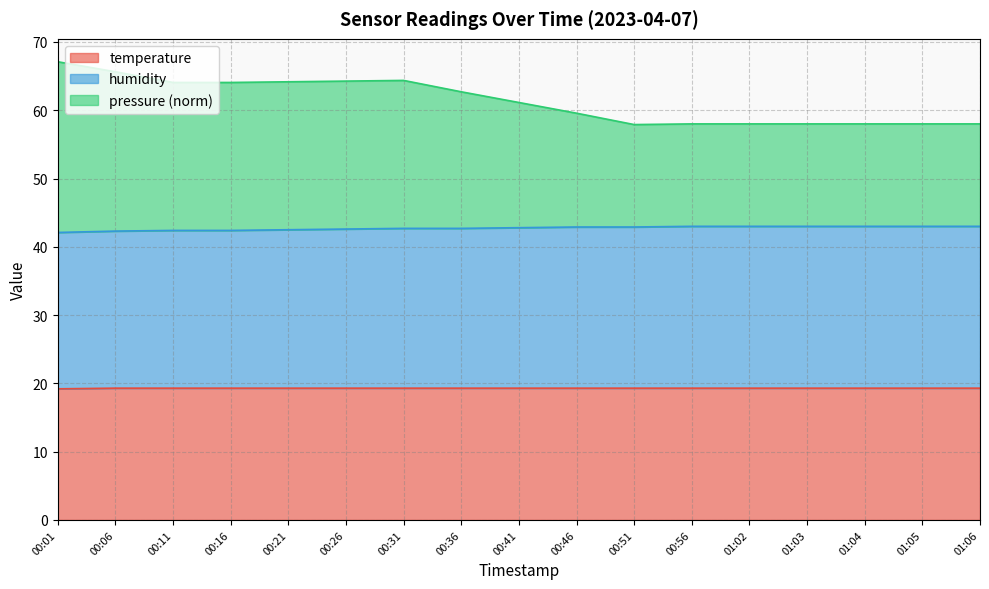

True or false: temperature has a value of 5.4 at 01:02.

False